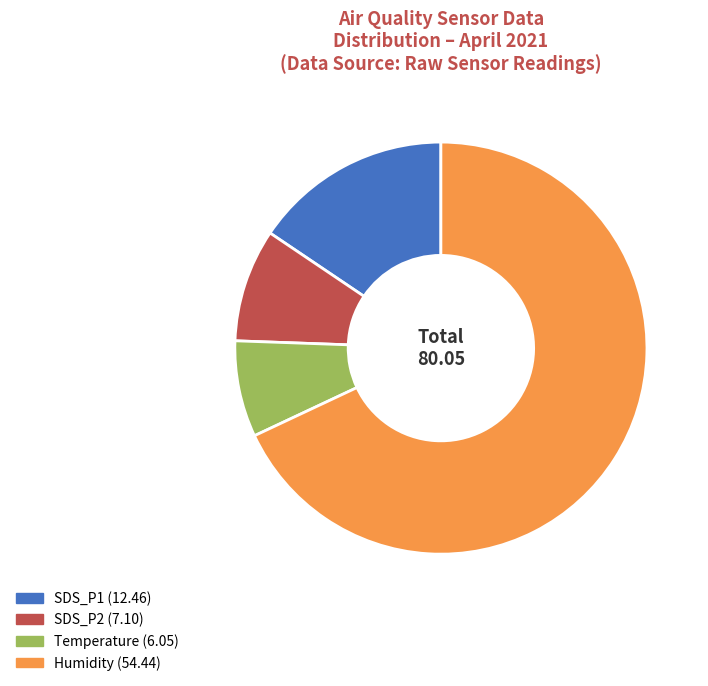

Is there a majority slice in this chart?

Yes